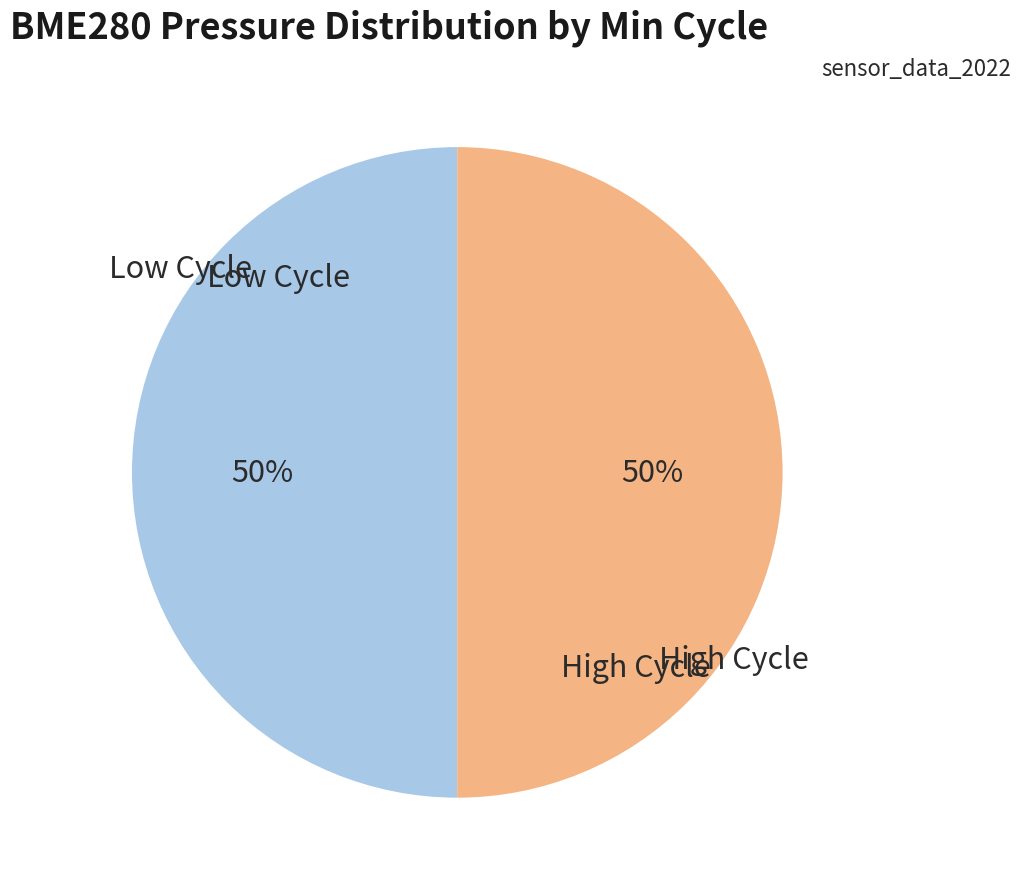

To the nearest percent, what is the average slice percentage?

50%